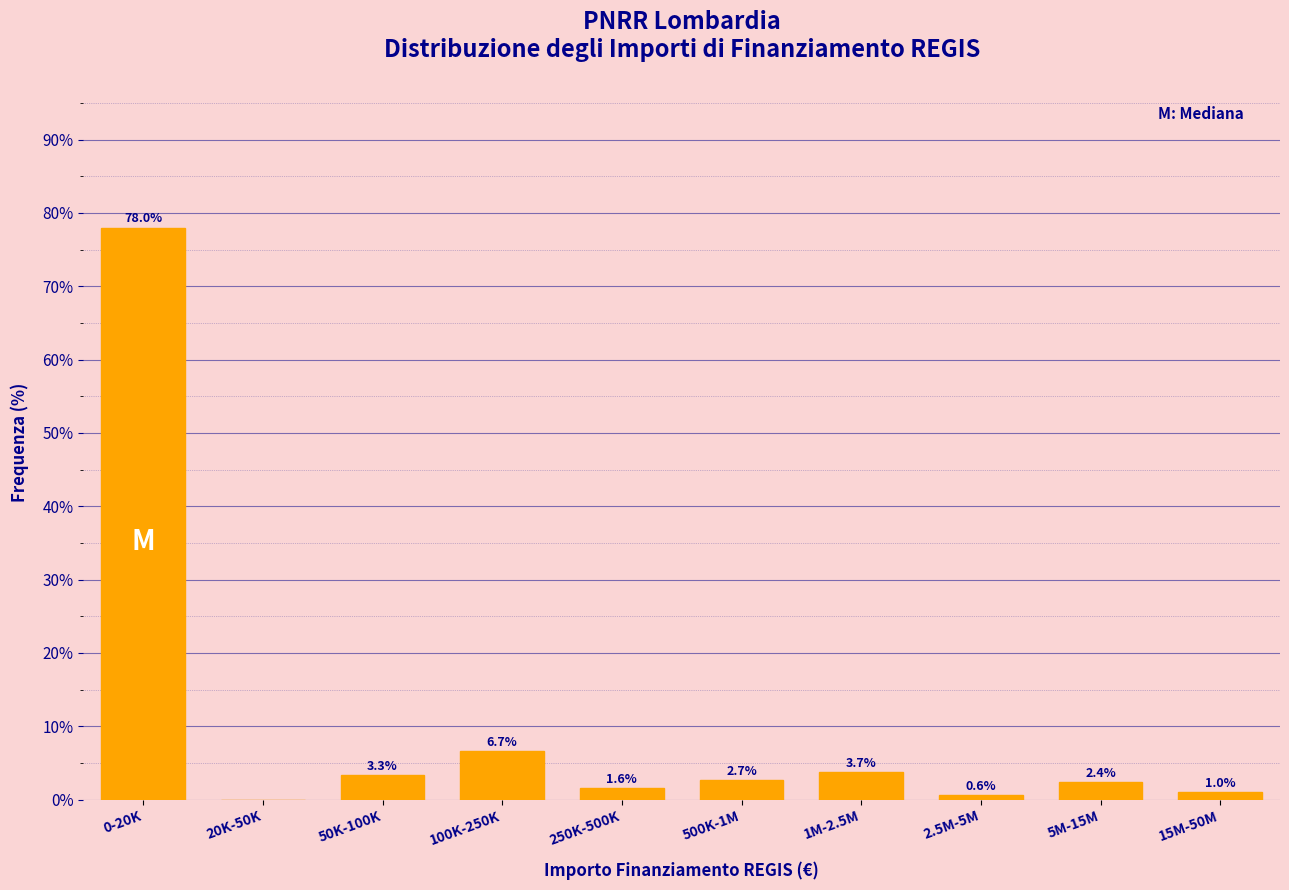

Reading left to right, extract all data points from this chart.

0-20K=78.0	20K-50K=0.0	50K-100K=3.3	100K-250K=6.7	250K-500K=1.6	500K-1M=2.7	1M-2.5M=3.7	2.5M-5M=0.6	5M-15M=2.4	15M-50M=1.0